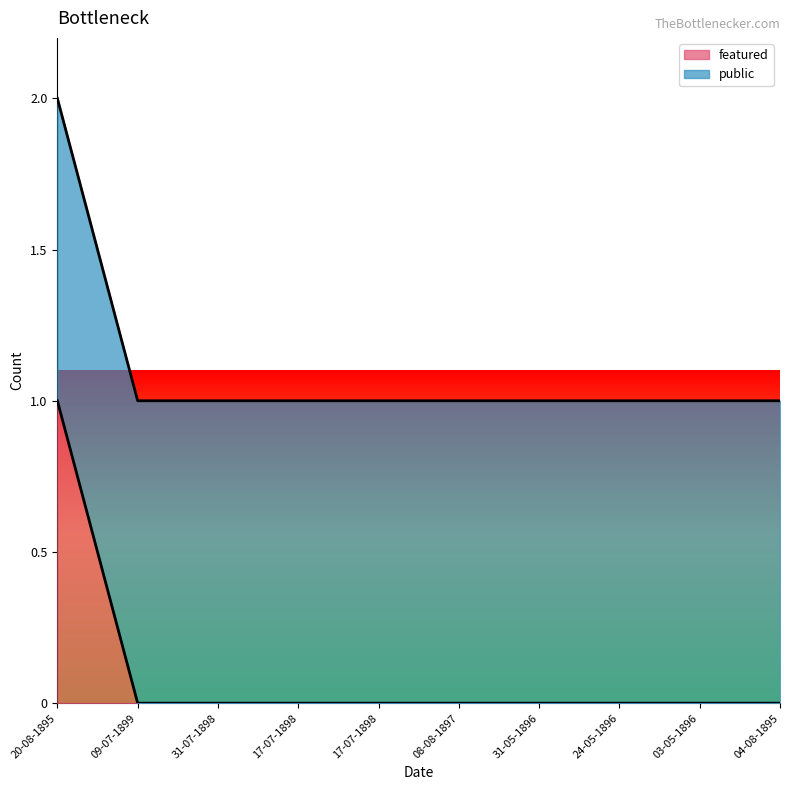

Where is the data nearest to the value 0?

09-07-1899